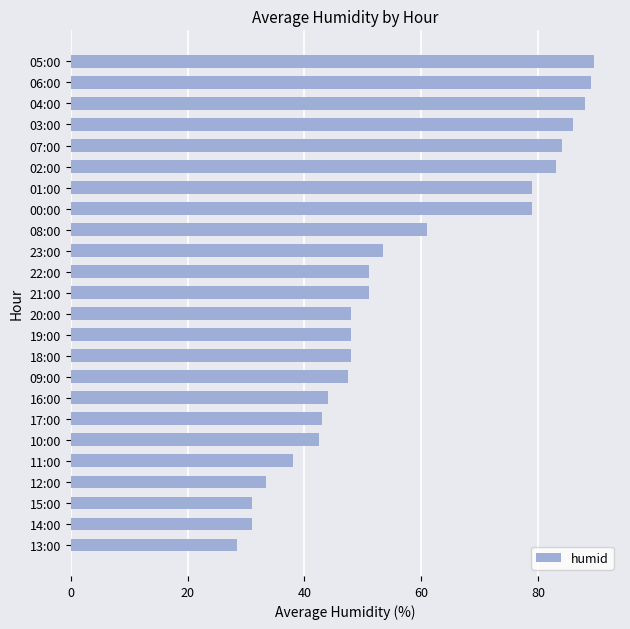

What is the minimum value shown in the chart?

28.5